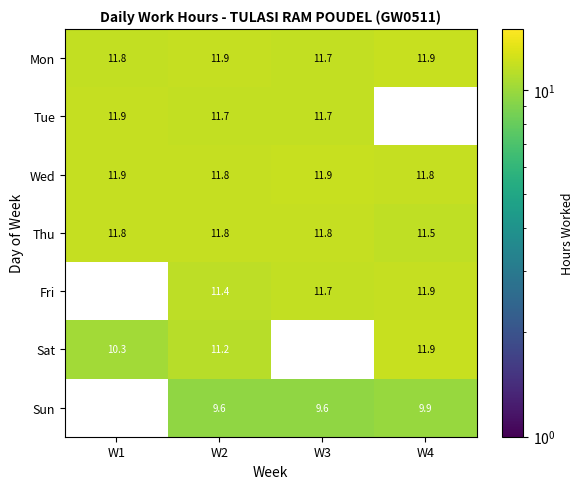

At which category does the chart reach its minimum across all series?

W2